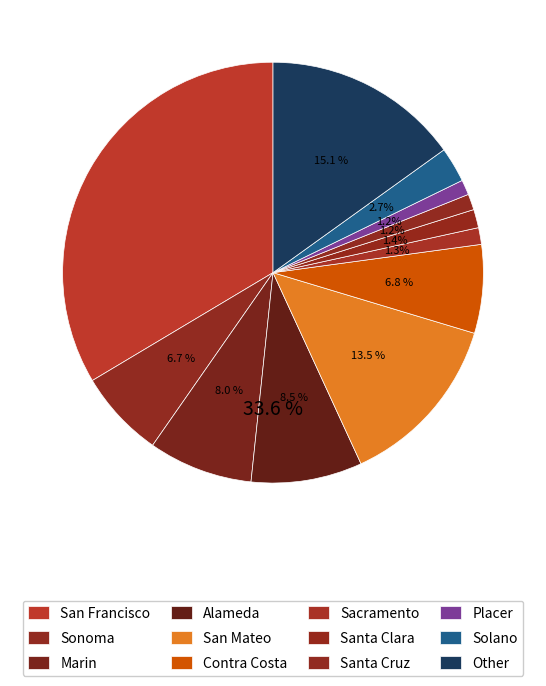

What percentage is the Placer slice, to the nearest percent?

1%